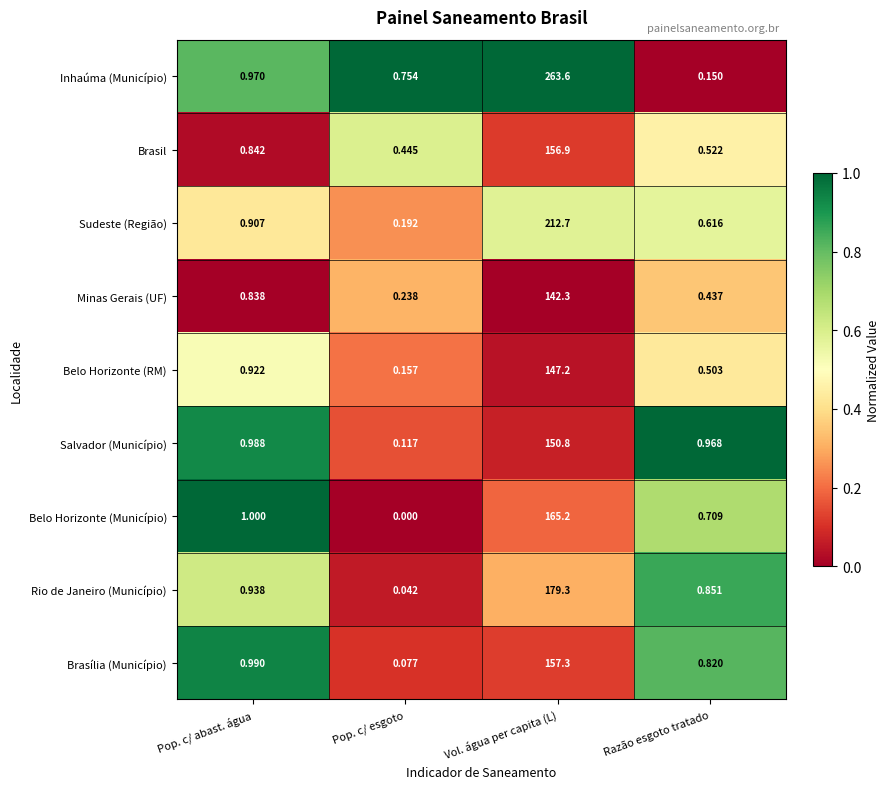

At which category does the chart reach its minimum across all series?

Pop. c/ esgoto